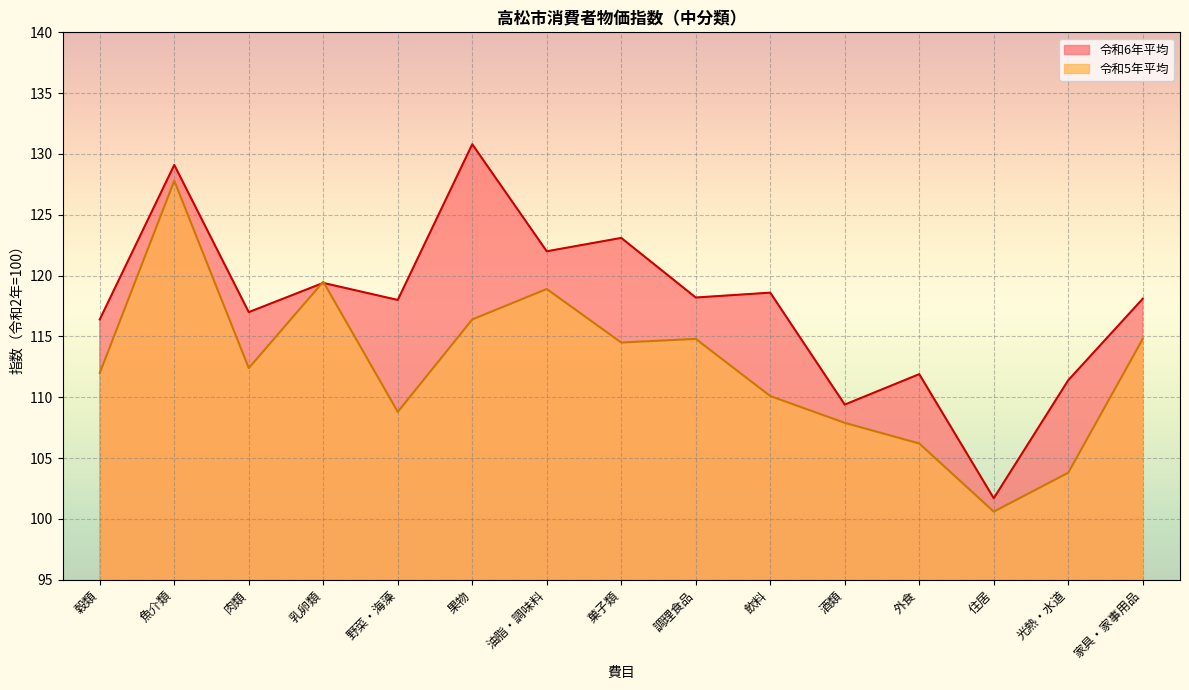

At which category is the sum across all series the highest?

魚介類